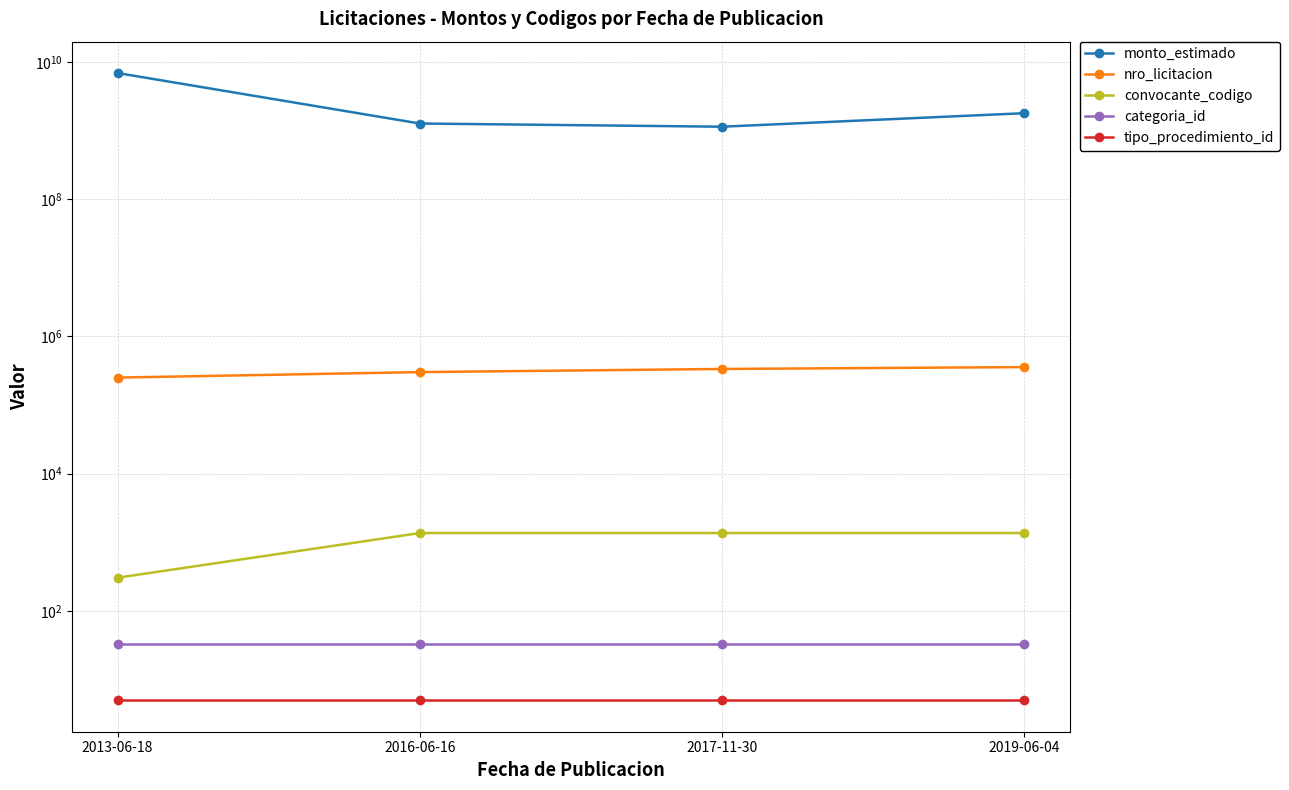

Which series has the largest range (max minus min)?

monto_estimado